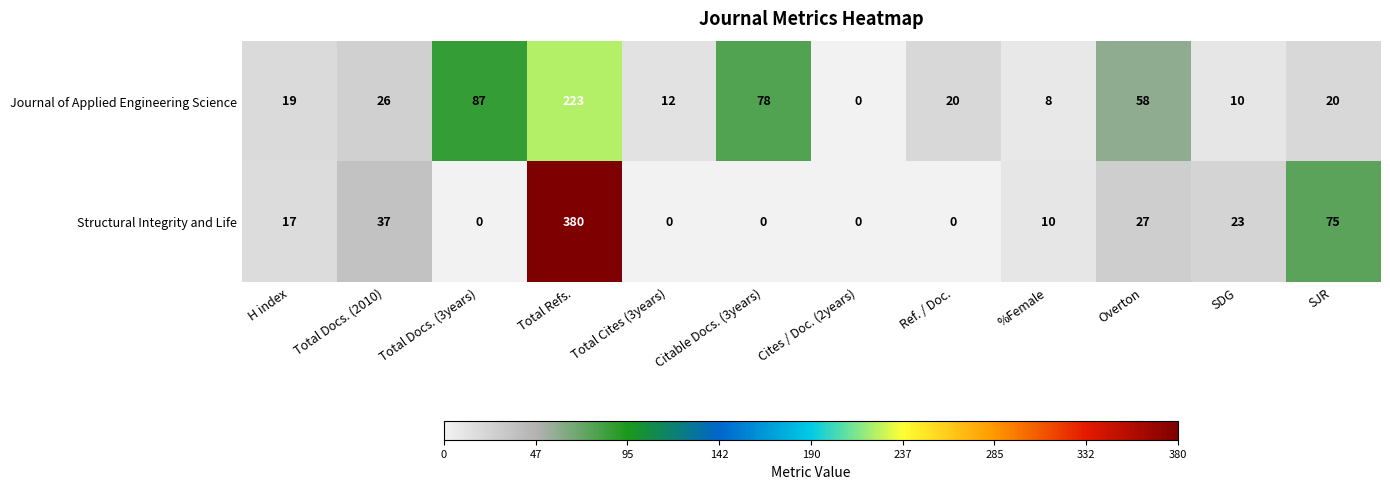

The value of Journal of Applied Engineering Science at Citable Docs. (3years) is 78. True or false?

True